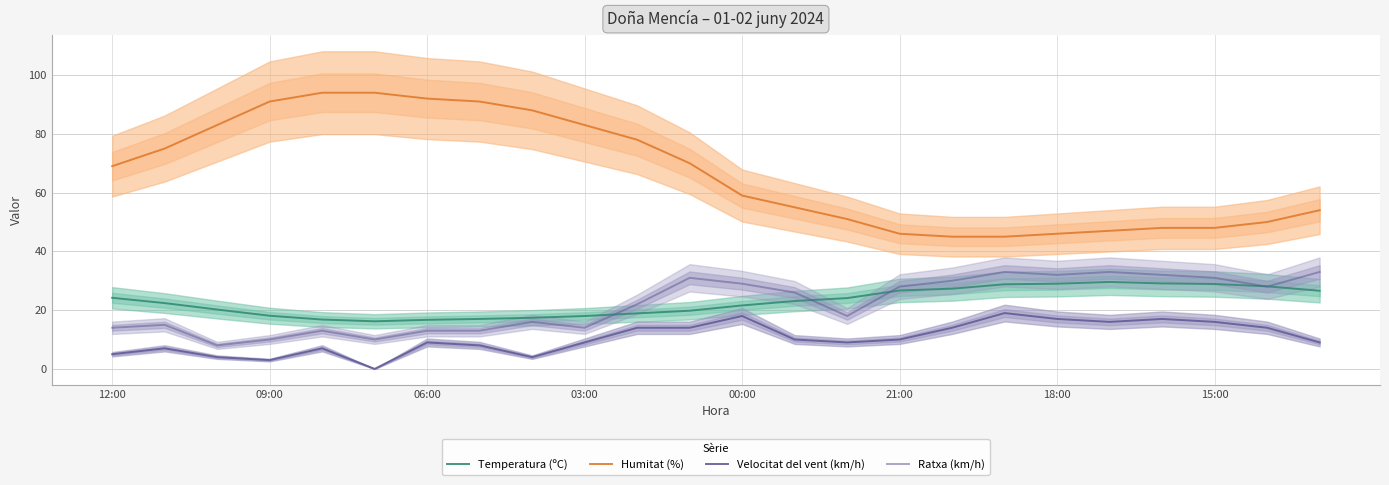

How many times do Ratxa (km/h) and Temperatura (ºC) cross each other?

5